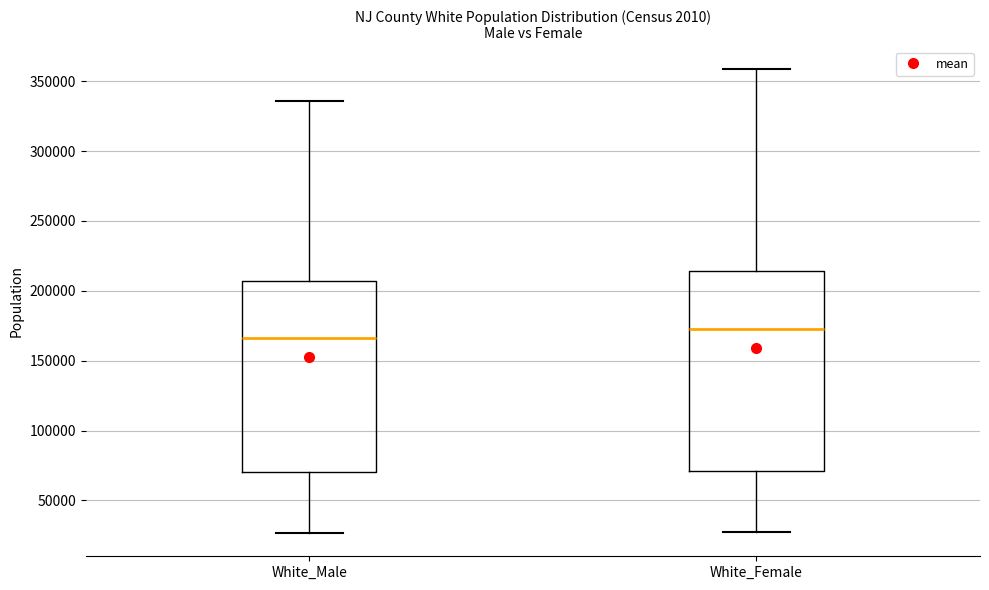

Where is the lower edge of the box for White_Male on the y-axis? The values are not printed on the chart, so give them approximately, as read against the axis.

70000